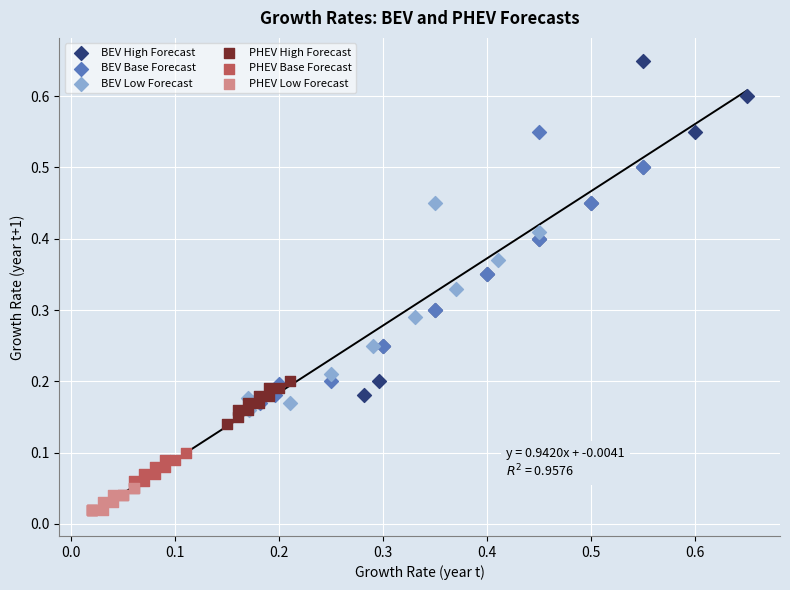

What are all the series names shown in the legend?

BEV High Forecast, BEV Base Forecast, BEV Low Forecast, PHEV High Forecast, PHEV Base Forecast, PHEV Low Forecast